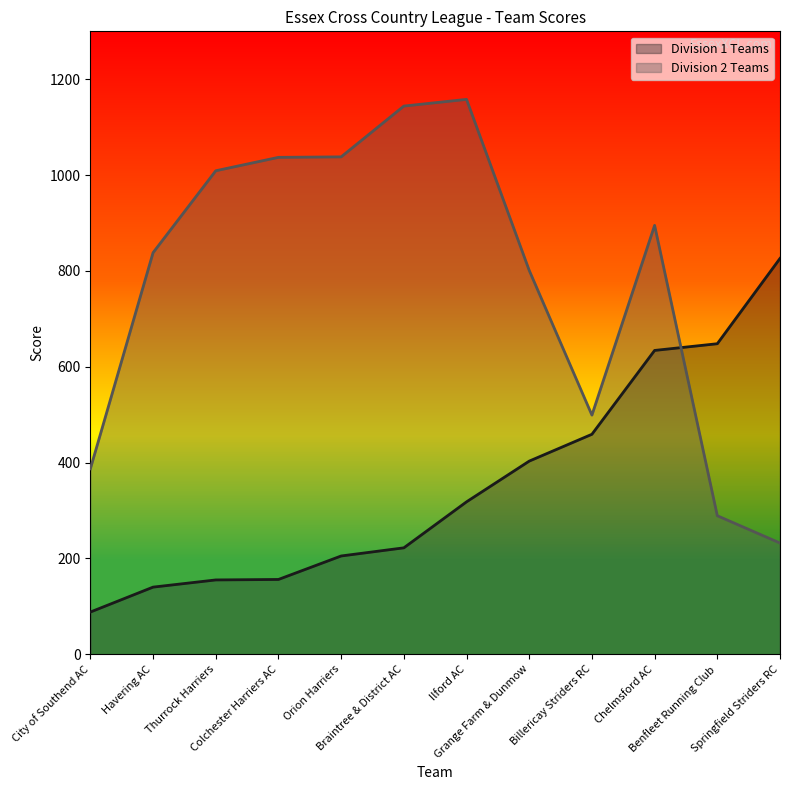

What is the label of the 5th point from the left?

Orion Harriers